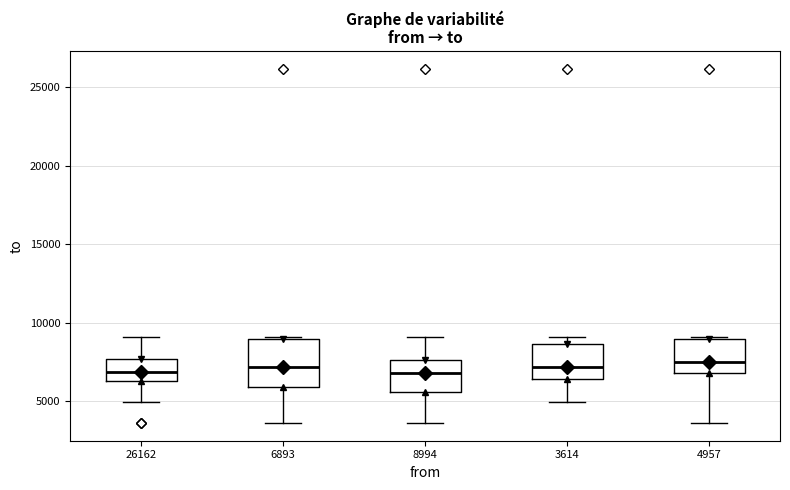

Comparing the boxes themselves (not the whiskers), which one is the tallest?

6893